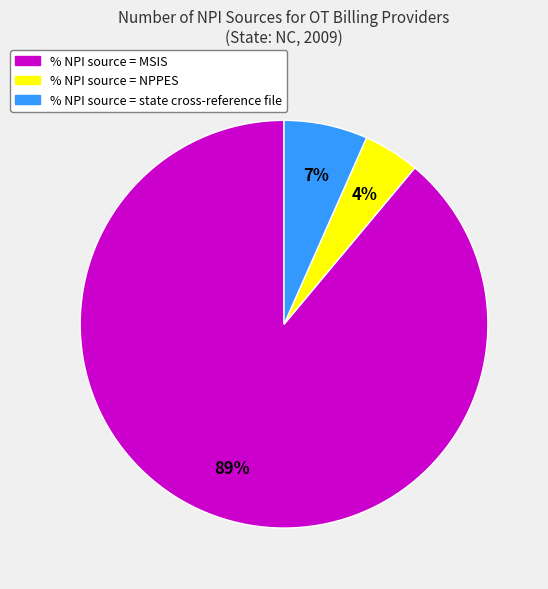

Combined, do % NPI source = NPPES and % NPI source = MSIS account for over 50%?

Yes